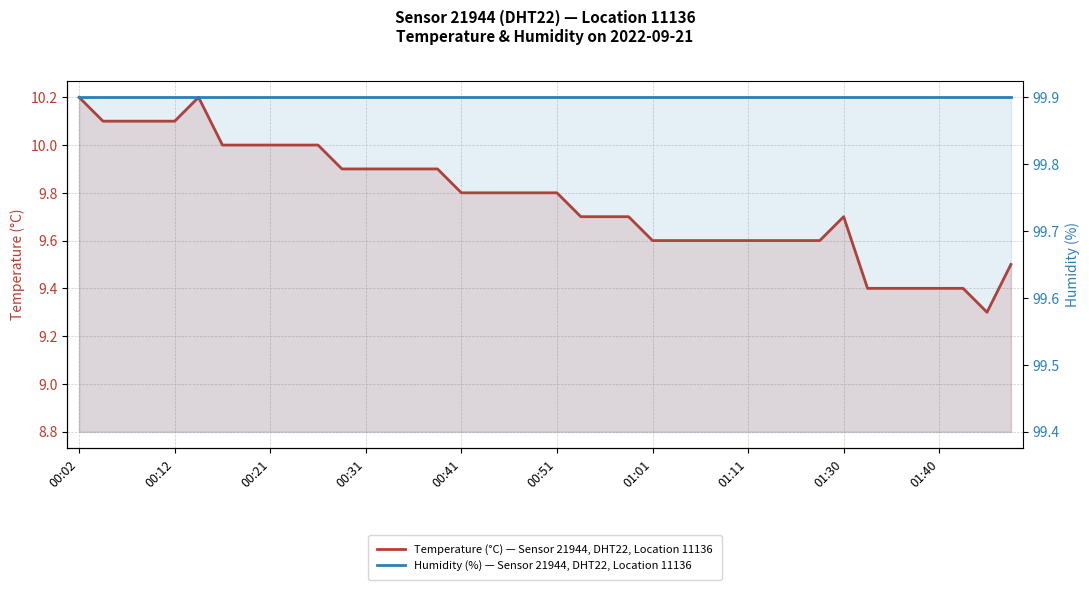

Which series has the largest total across all categories?

Humidity (%) — Sensor 21944, DHT22, Location 11136